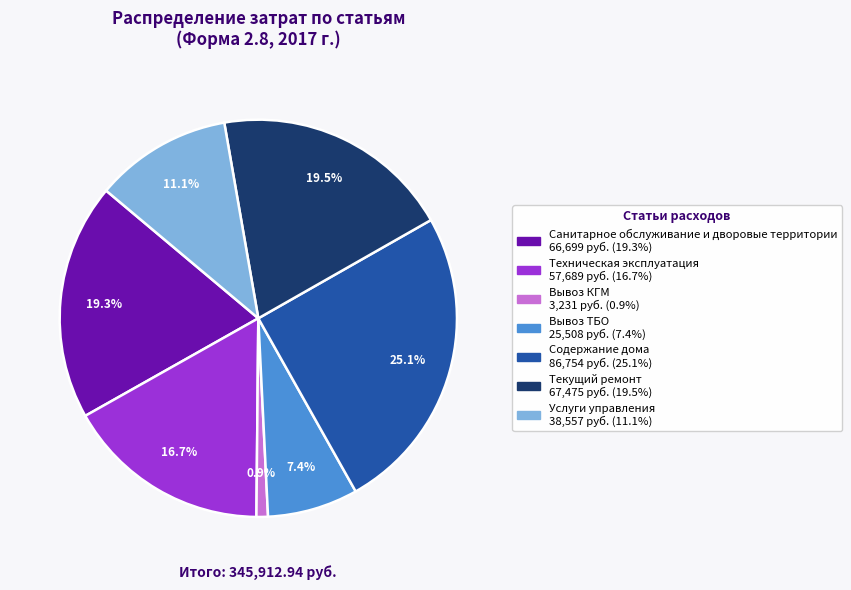

Count the number of slices in the pie.

7